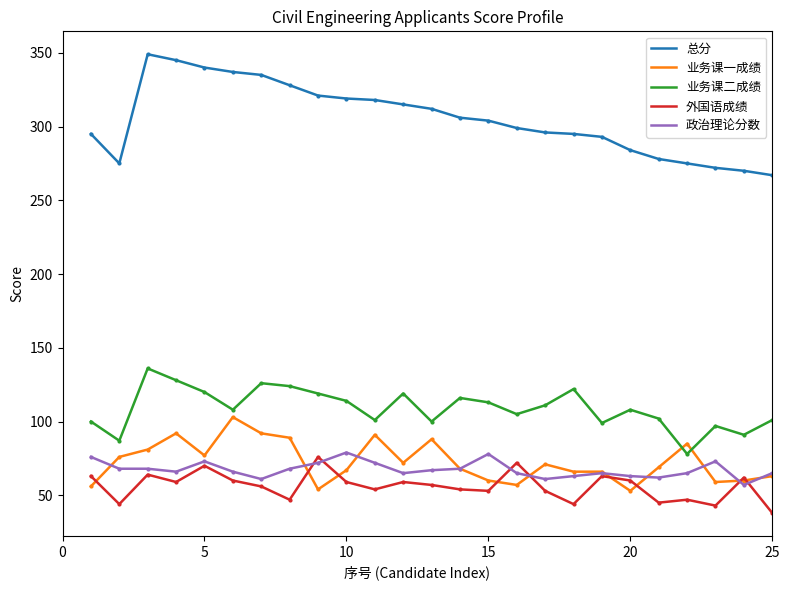

What is the minimum value for 业务课二成绩?

78